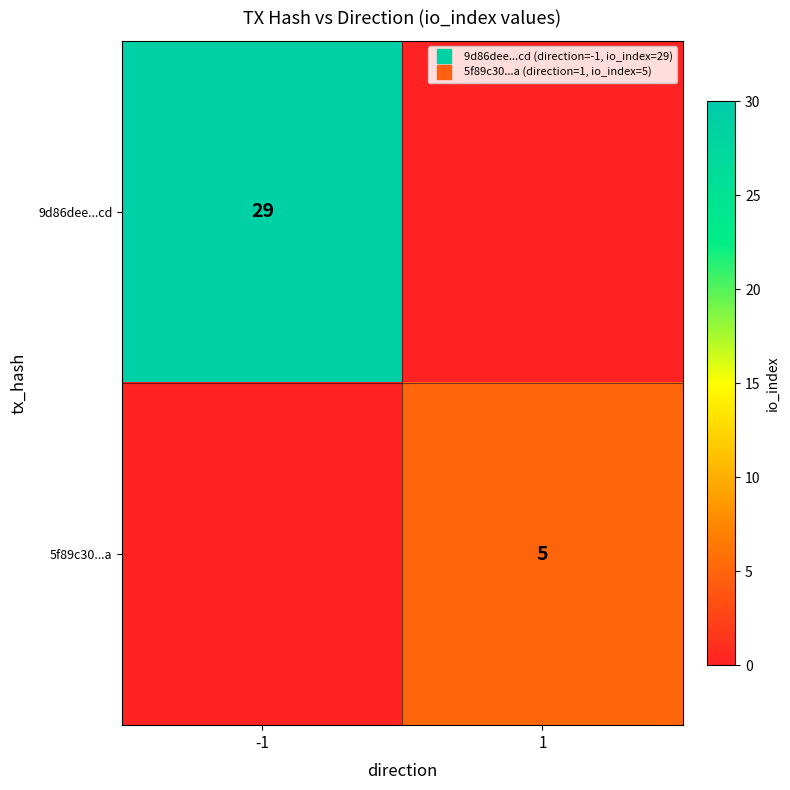

Which series has the largest total across all categories?

9d86dee...cd